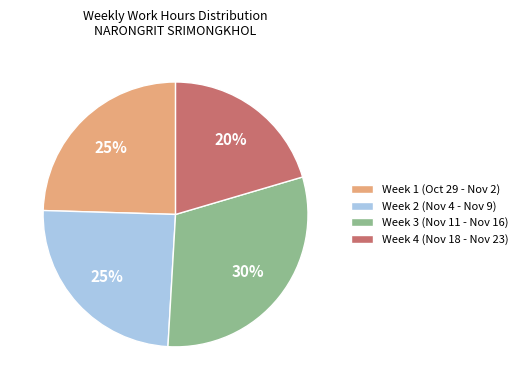

To the nearest percent, what is the average slice percentage?

25%